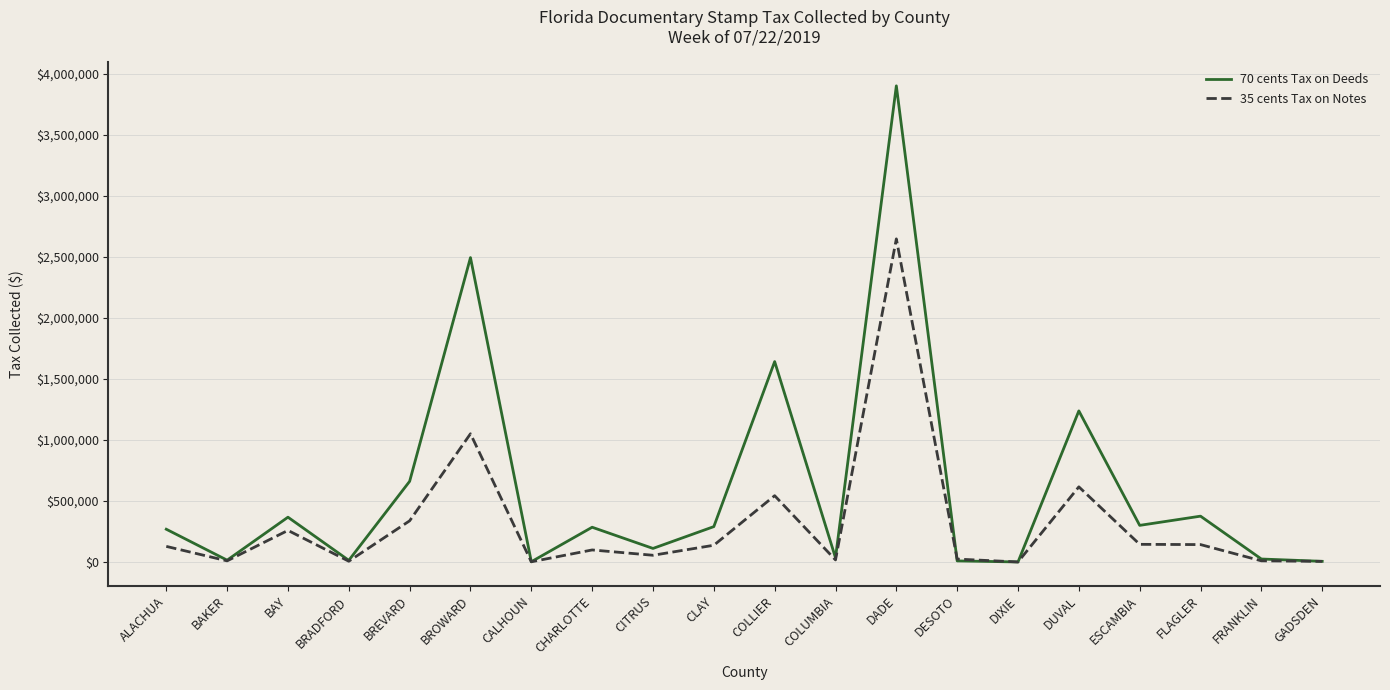

What is the maximum value shown in the chart?

3900918.6